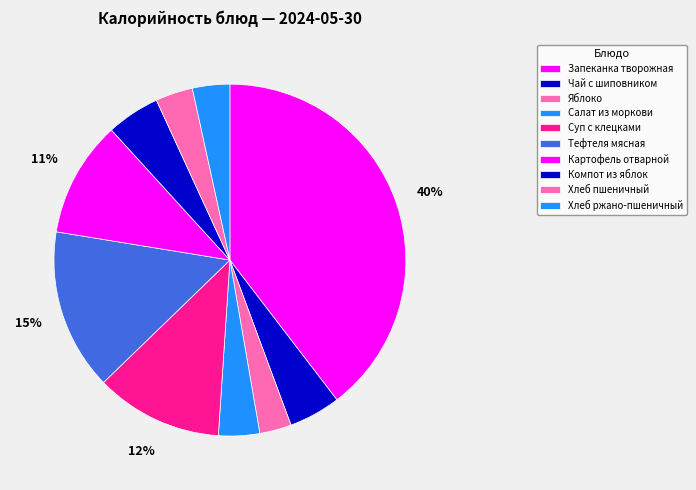

How many slices are in this pie chart?

10